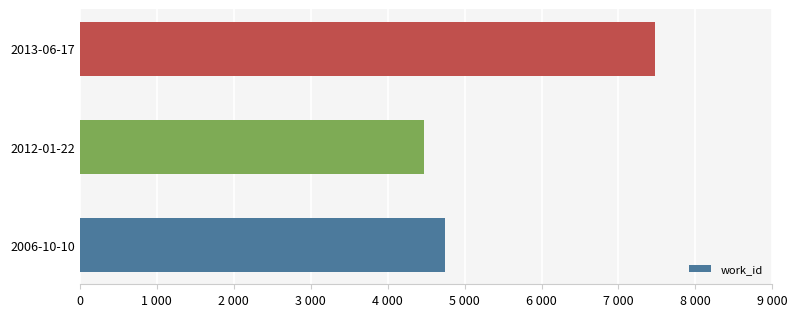

Does the chart contain any negative values?

No